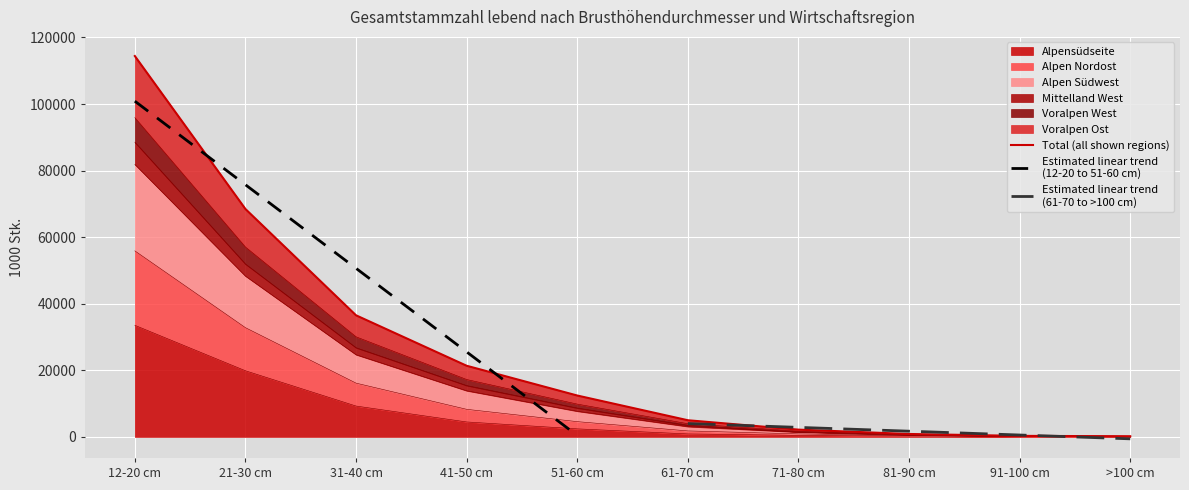

What is the difference between the maximum and second lowest values in the Alpensüdseite series?

33427